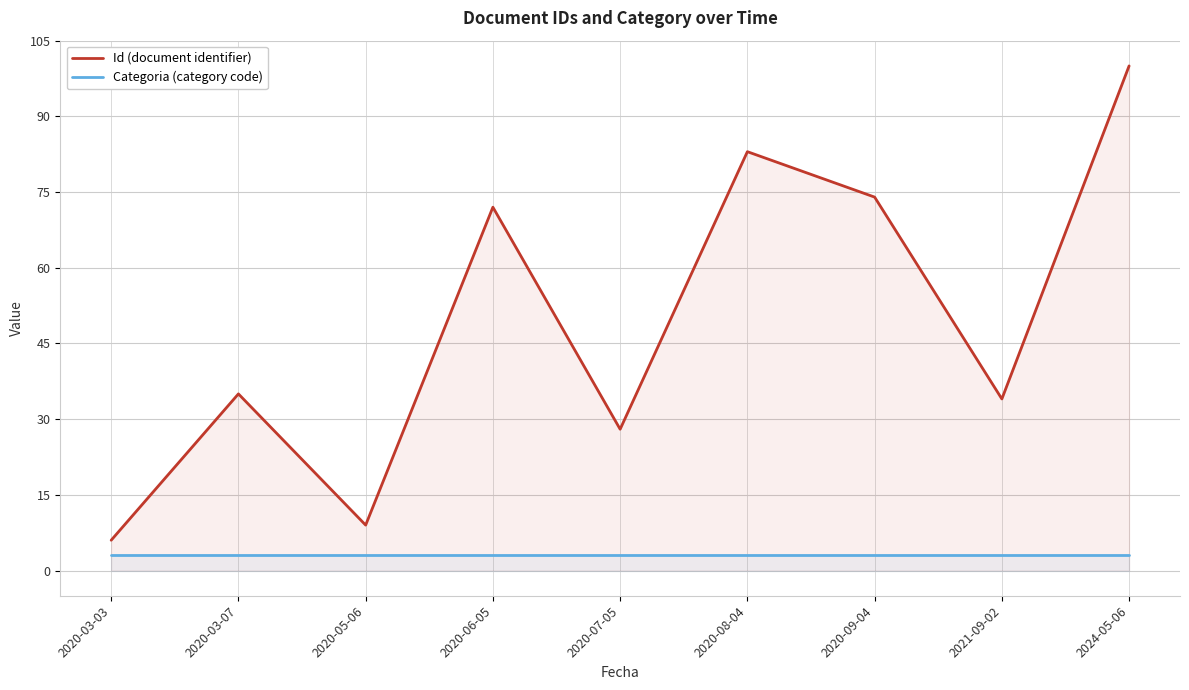

True or false: Categoria (category code) has a value of 1 at 2020-03-07.

False